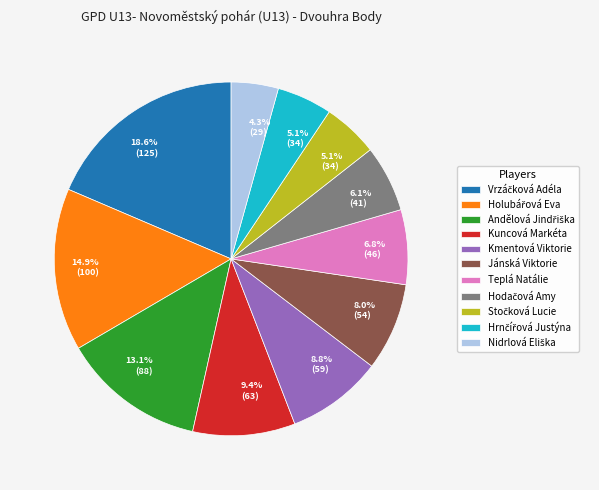

The Kuncová Markéta slice represents 15% of the pie. True or false?

False